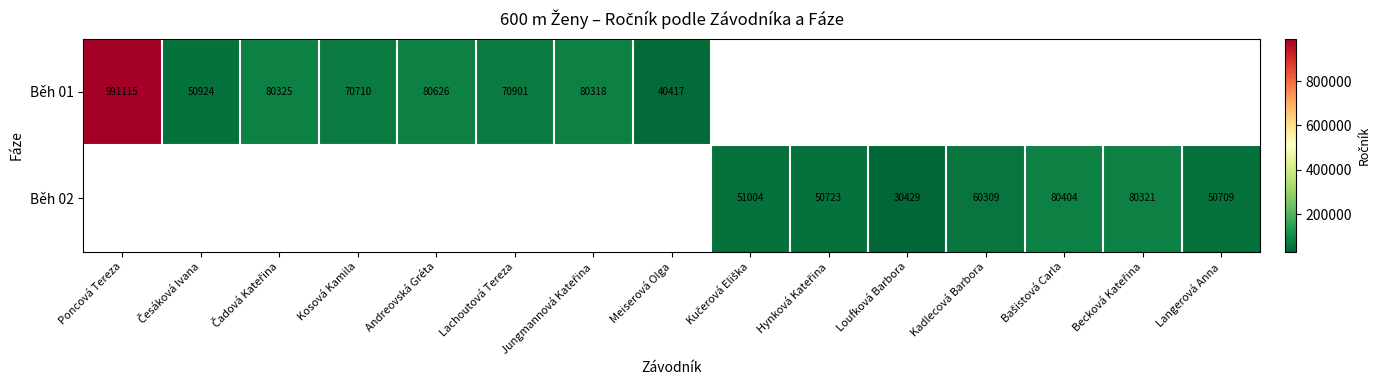

Is it true that Běh 01 equals 19896 at Meiserová Olga?

False